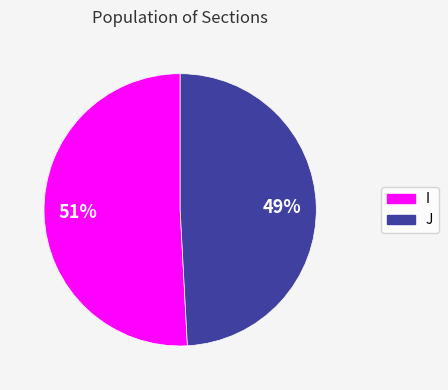

To the nearest percent, what is the combined percentage of J and I?

100%